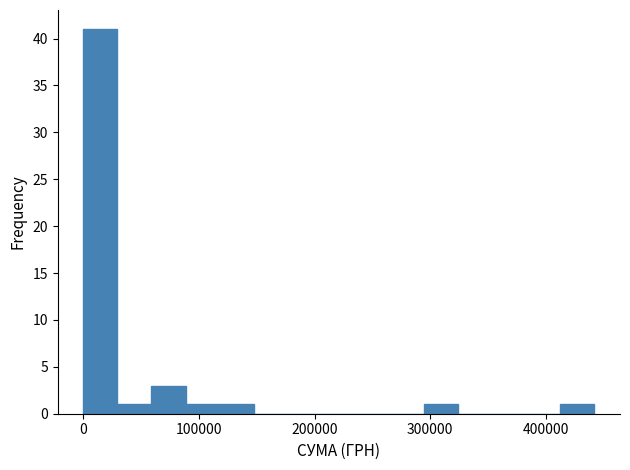

Around what value on the x-axis is the tallest bar? Give the approximate position of its centre, as read against the axis.

10000